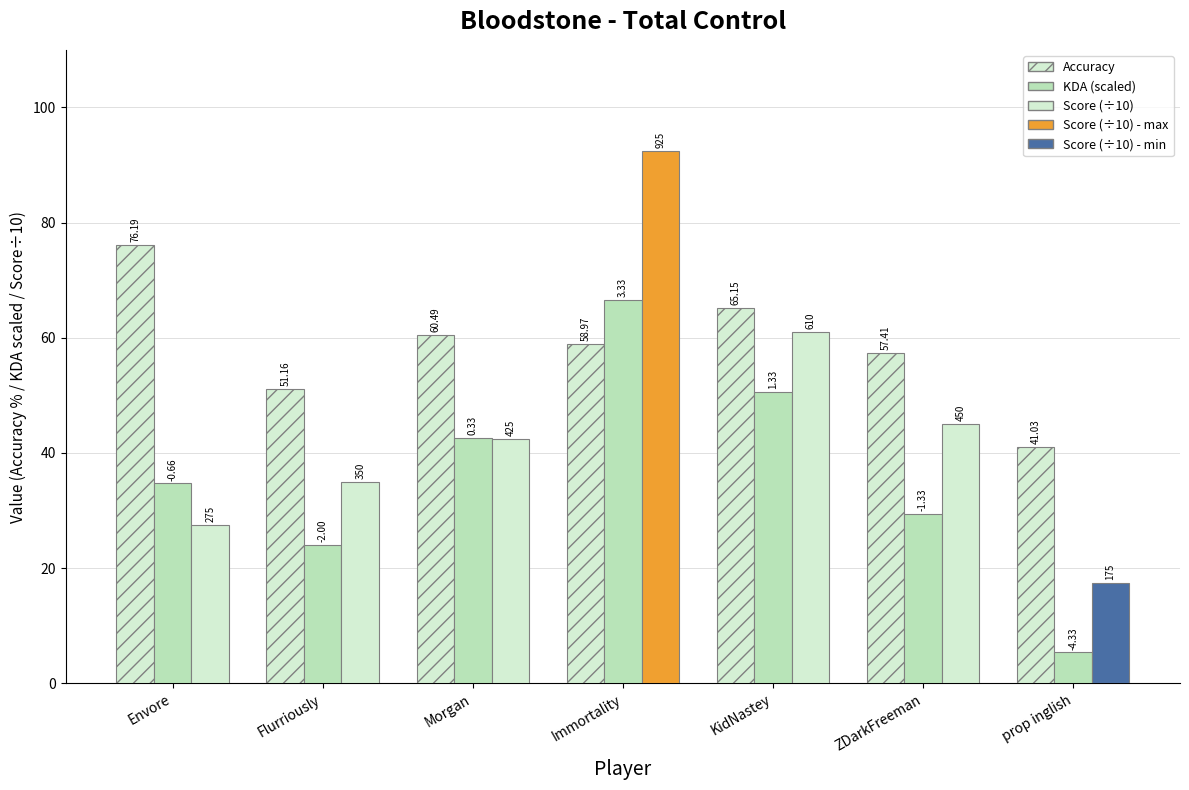

Are the bars horizontal?

No